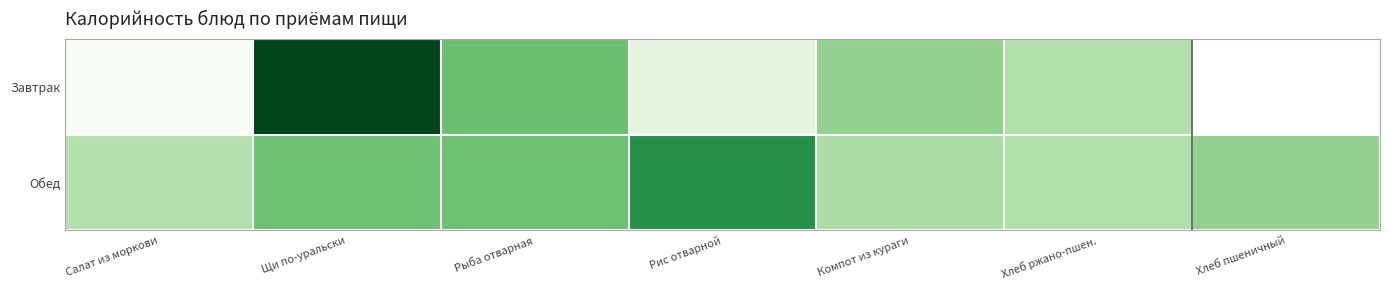

List the series in order of their peak value, lowest first.

Обед, Завтрак